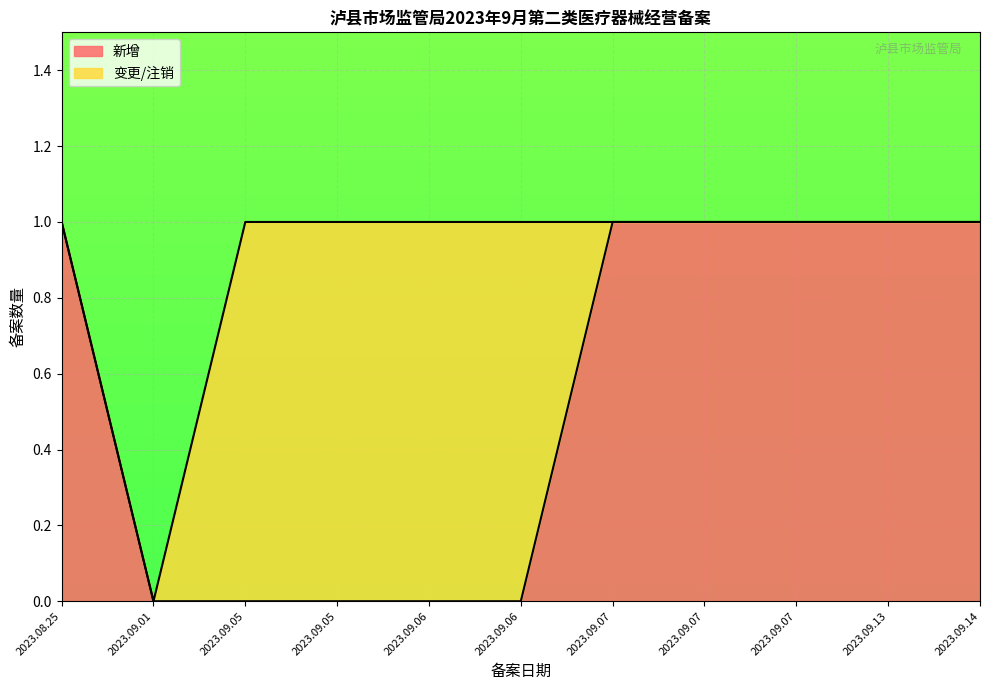

What is the difference between the values at 2023.09.07 and 2023.09.05?

1